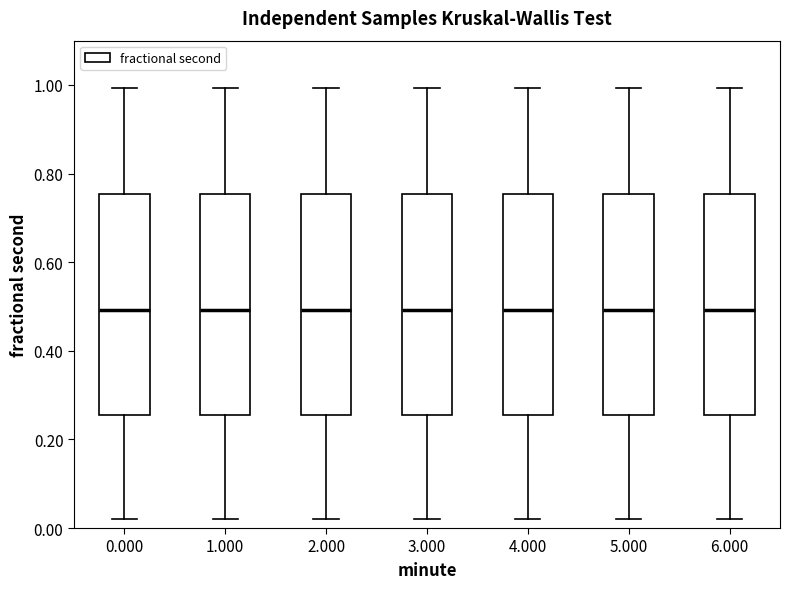

Where does the lower whisker of the box at x = 6.000 end on the y-axis? The values are not printed on the chart, so give them approximately, as read against the axis.

0.02